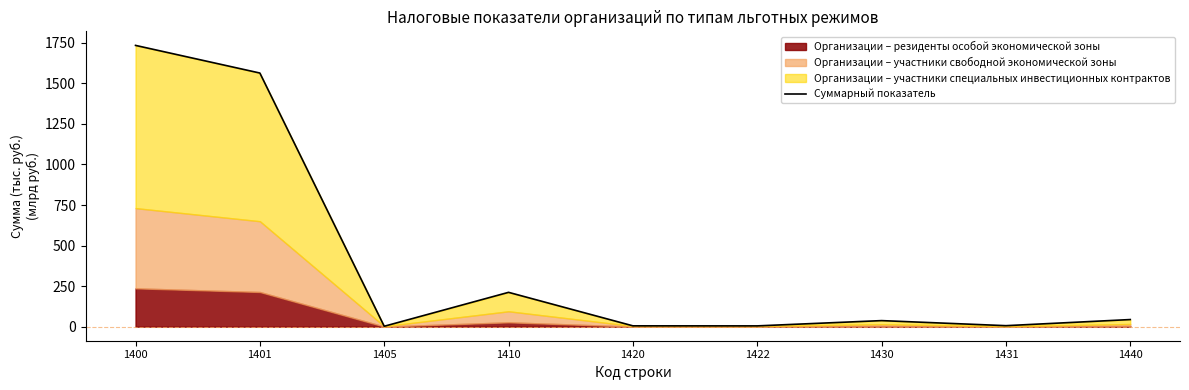

What is the difference between the maximum and minimum values?

1731.9